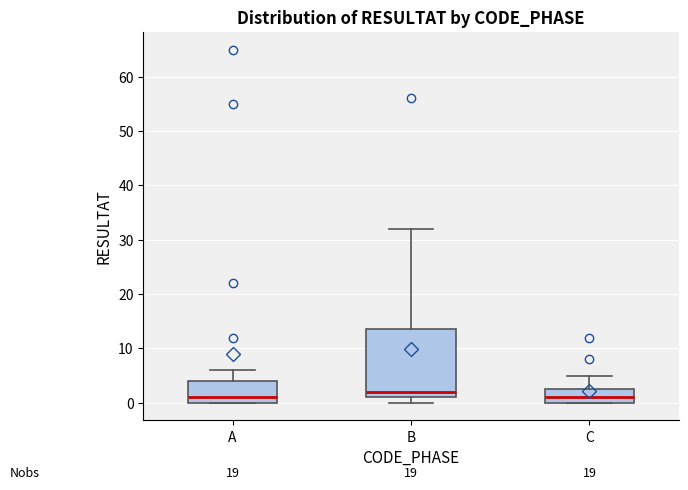

Which box is the tallest, from its lower edge to its upper edge?

B